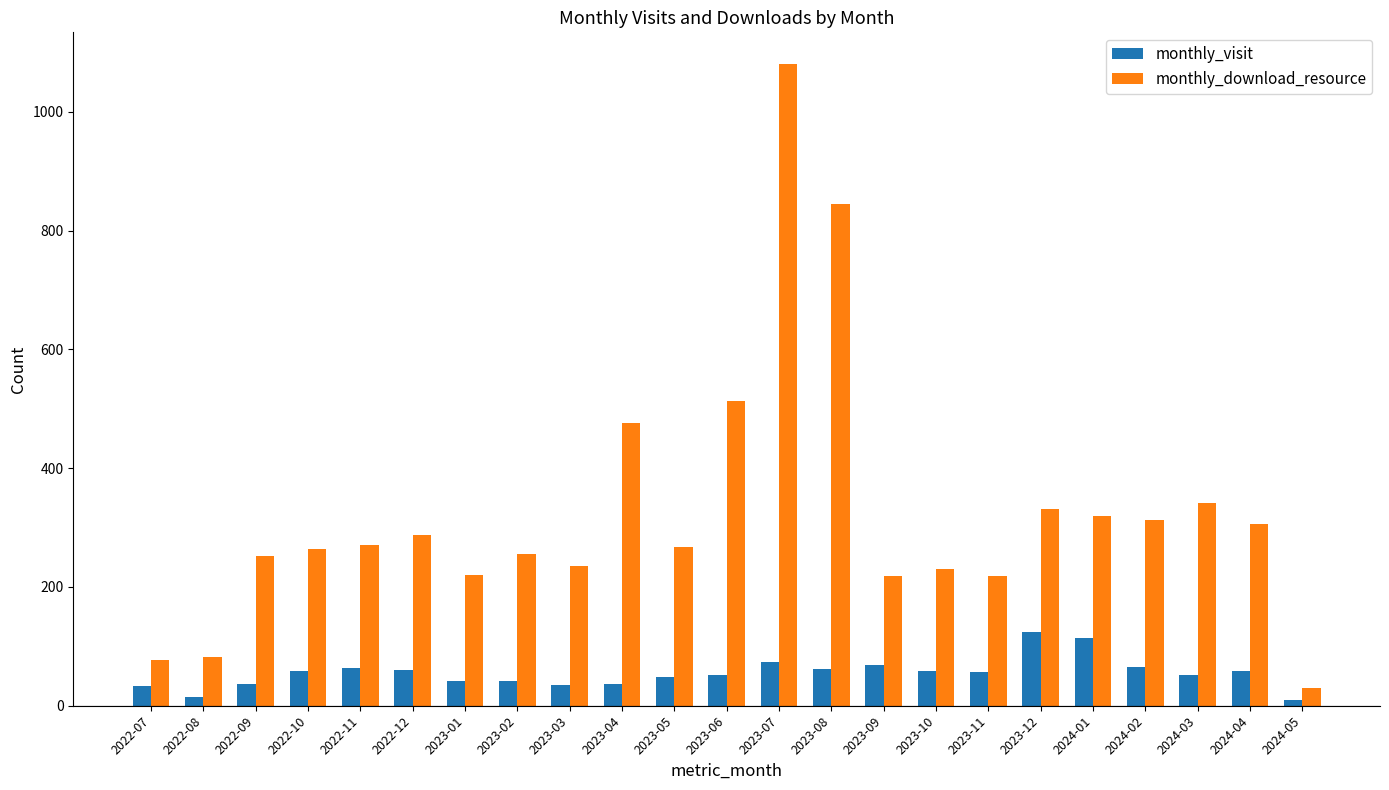

How many data points does each series have?

23